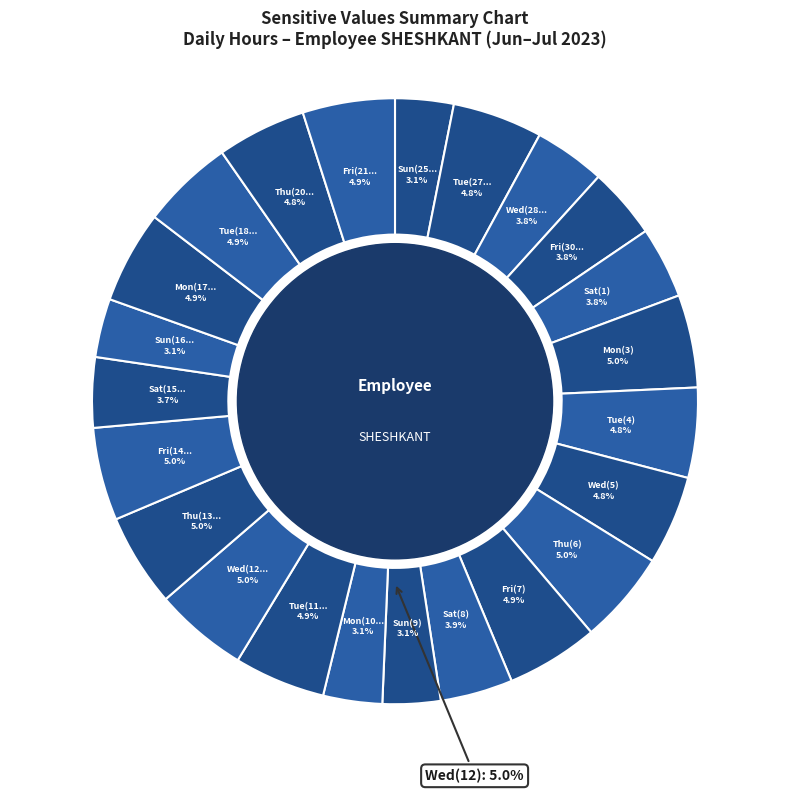

To the nearest percent, what is the combined percentage of Mon(17) and Sun(25)?

8%